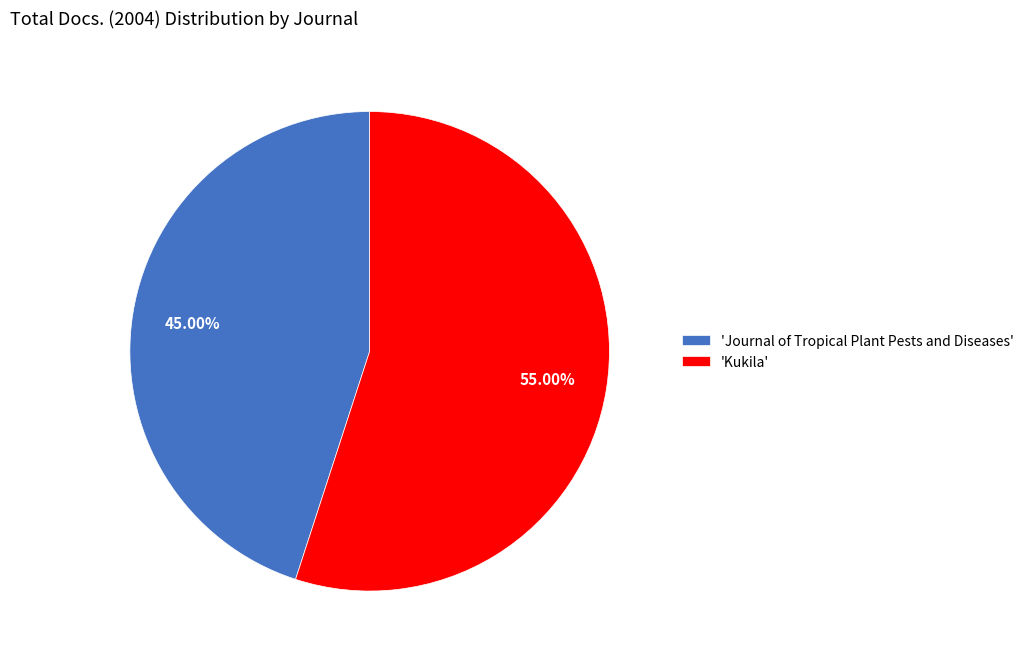

Does 'Kukila' account for over 50% of the chart?

Yes